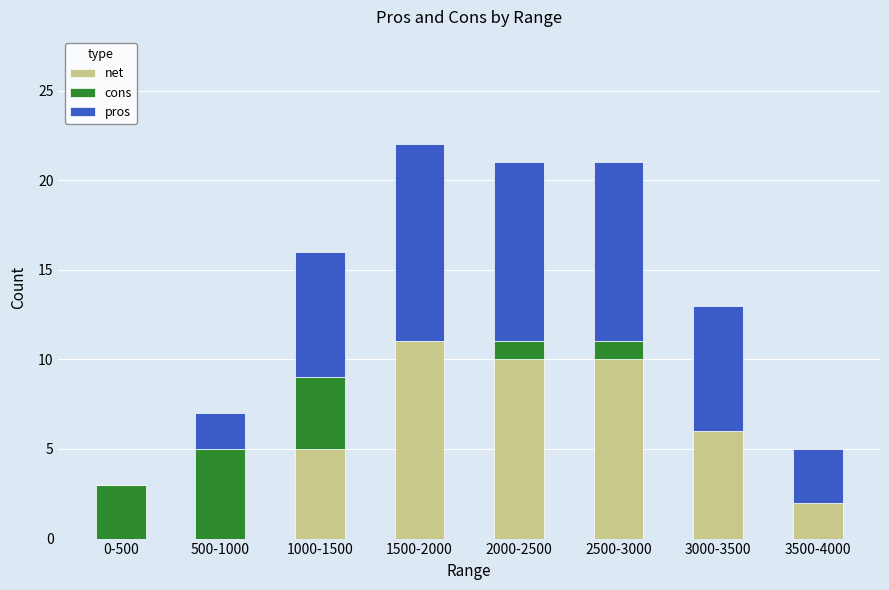

At which label does net reach its peak?

1500-2000